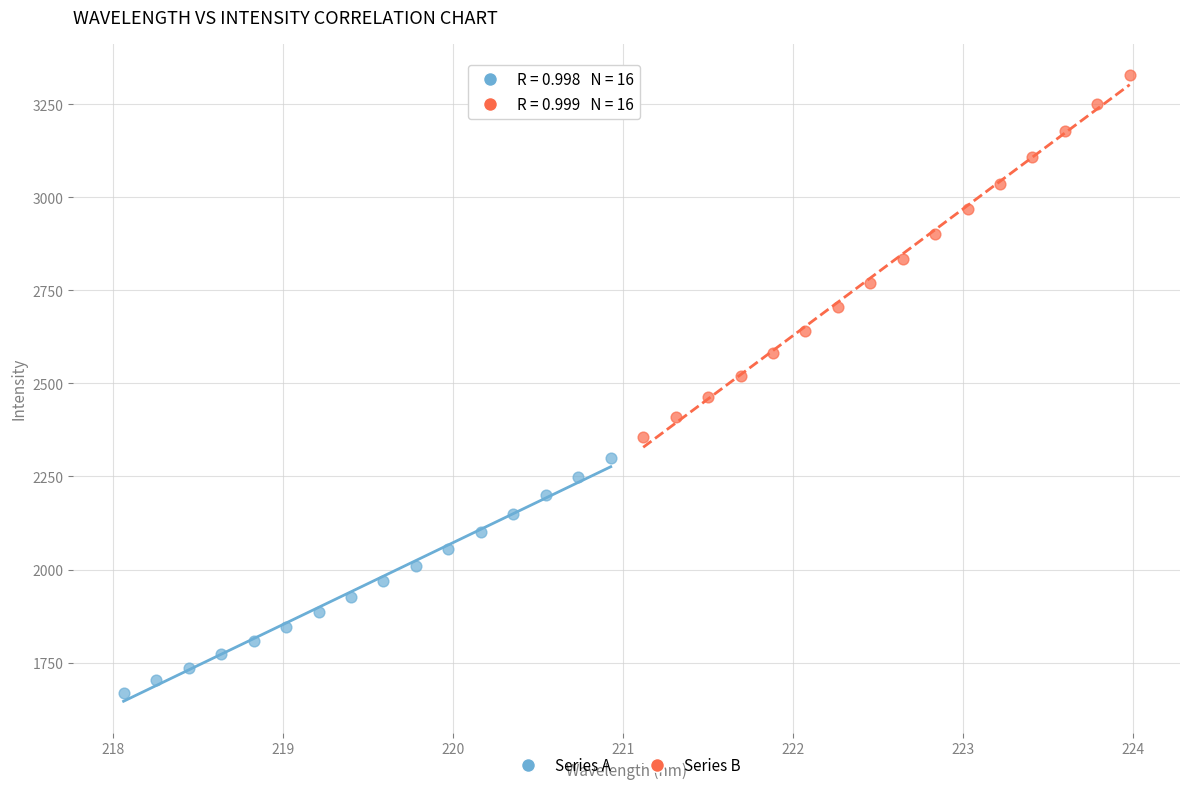

Which series has the largest Y range (max minus min)?

Series B